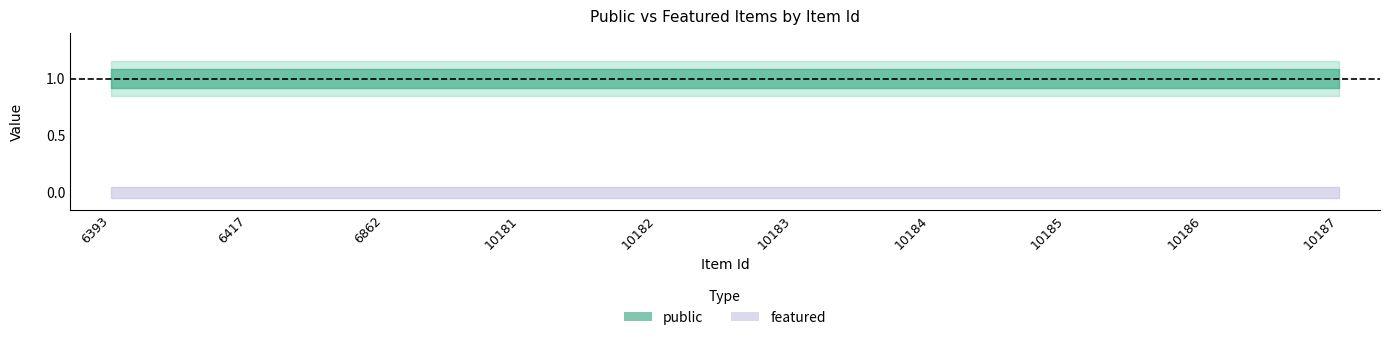

Which has a higher value, 10186 or 10185?

10186